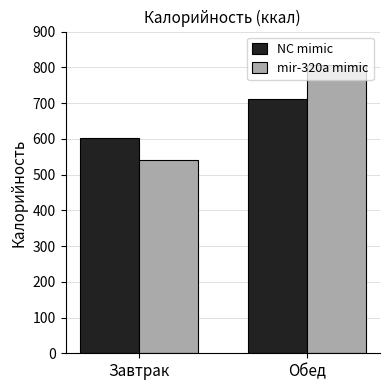

True or false: mir-320a mimic has a value of 806 at Обед.

True